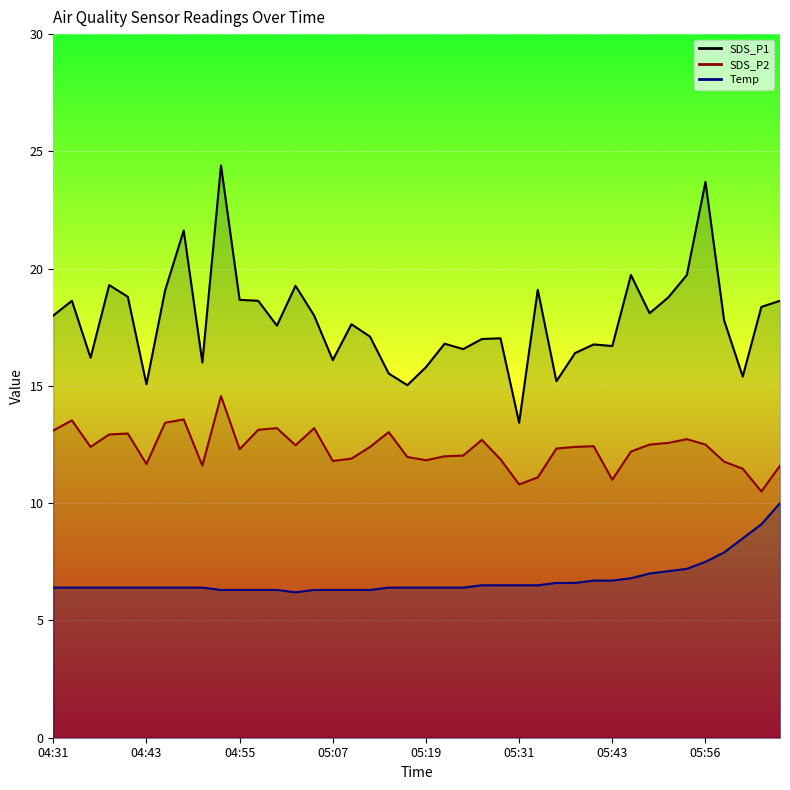

Rank the series by their maximum value, from lowest to highest.

Temp, SDS_P2, SDS_P1